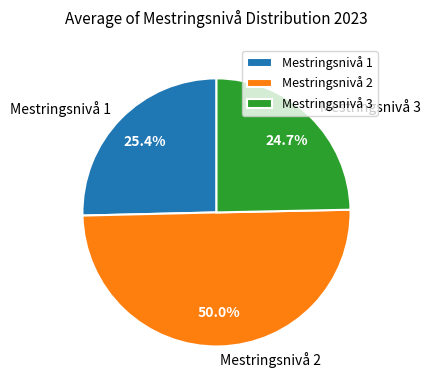

How many slices are in this pie chart?

3